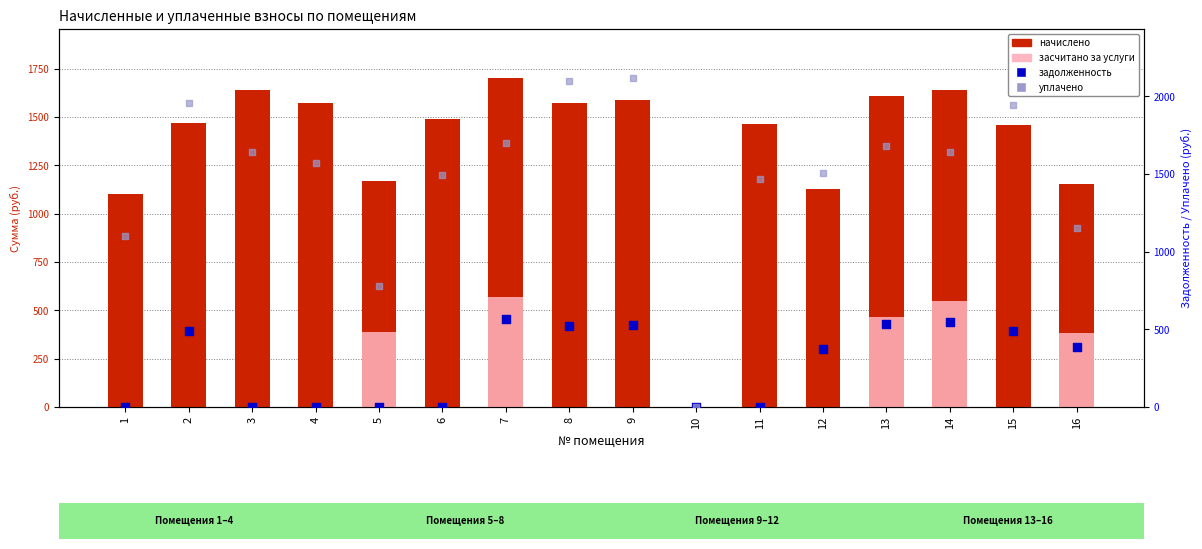

Which series has the largest total across all categories?

уплачено